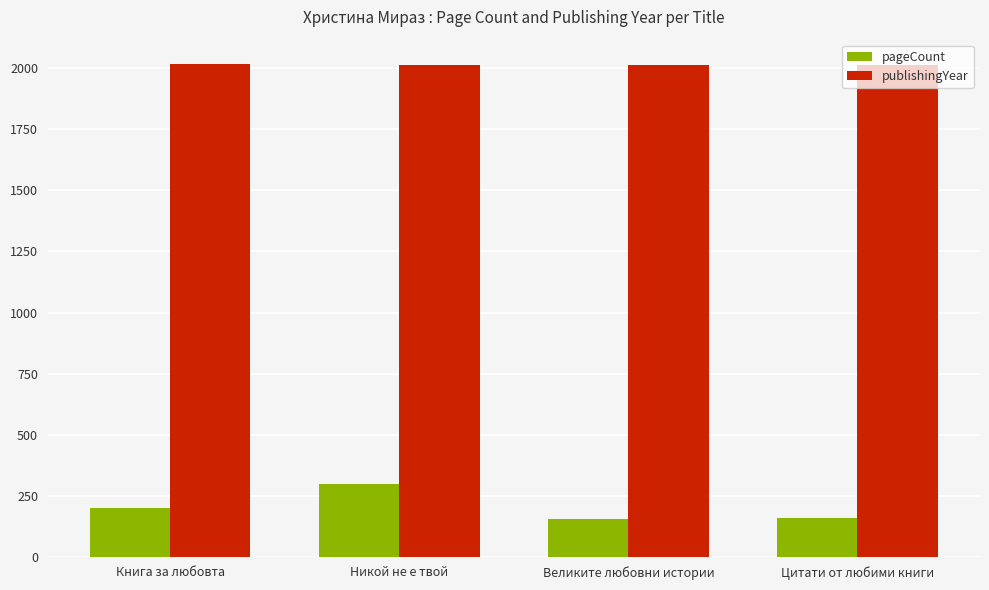

What is the label of the 1st bar from the left?

Книга за любовта